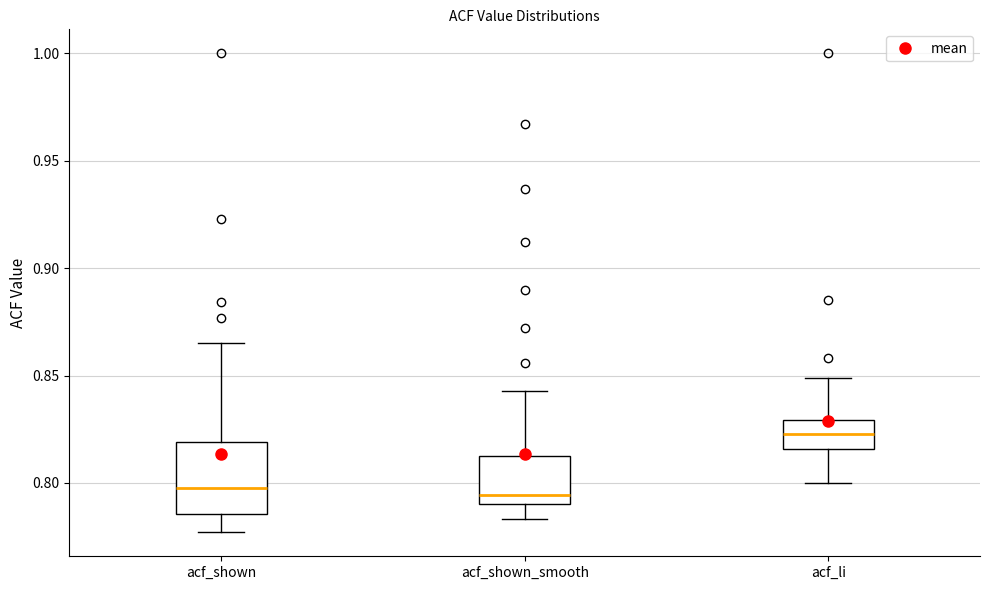

Where does the upper whisker of the box for acf_li end on the y-axis? The values are not printed on the chart, so give them approximately, as read against the axis.

0.850